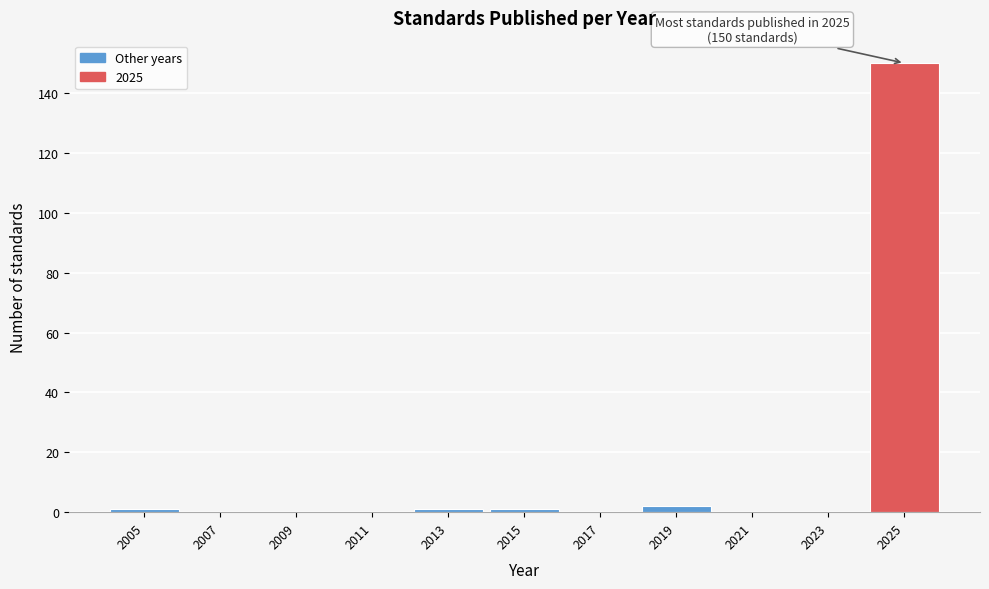

Reading right to left, what are all the values shown in this chart?

2025=150	2023=0	2021=0	2019=2	2017=0	2015=1	2013=1	2011=0	2009=0	2007=0	2005=1